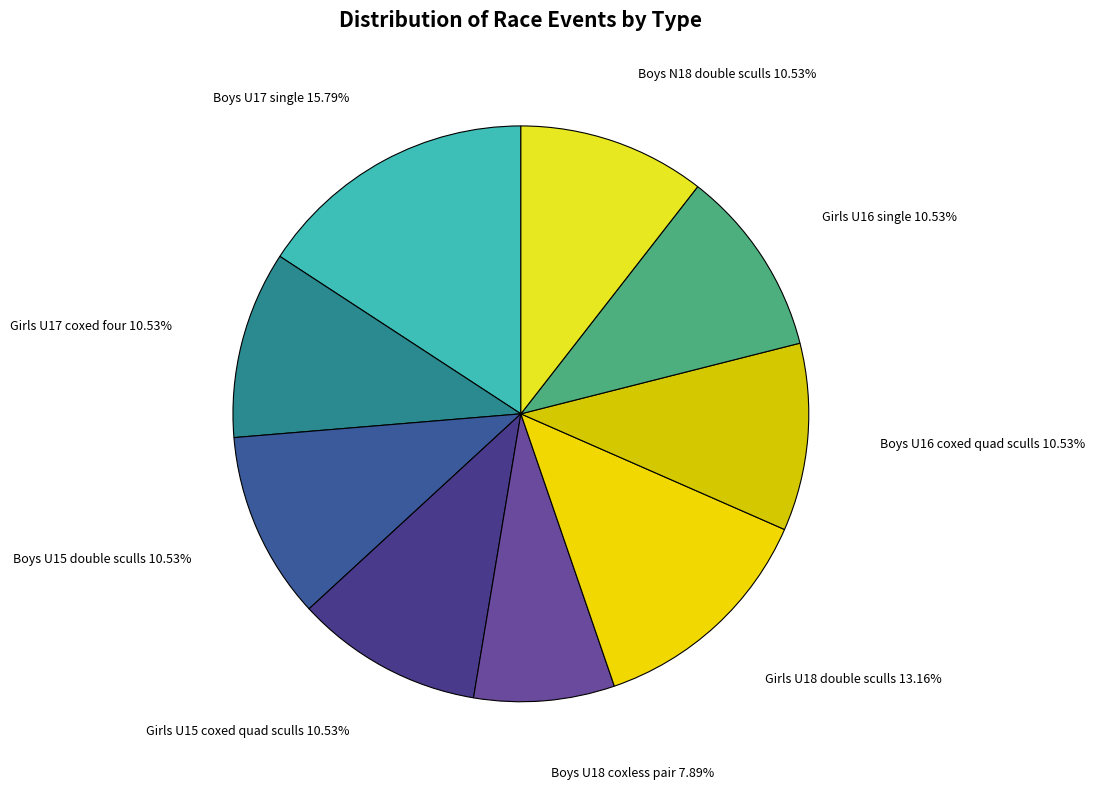

What is the total percentage of Boys U17 single and Girls U18 double sculls?

28.9%